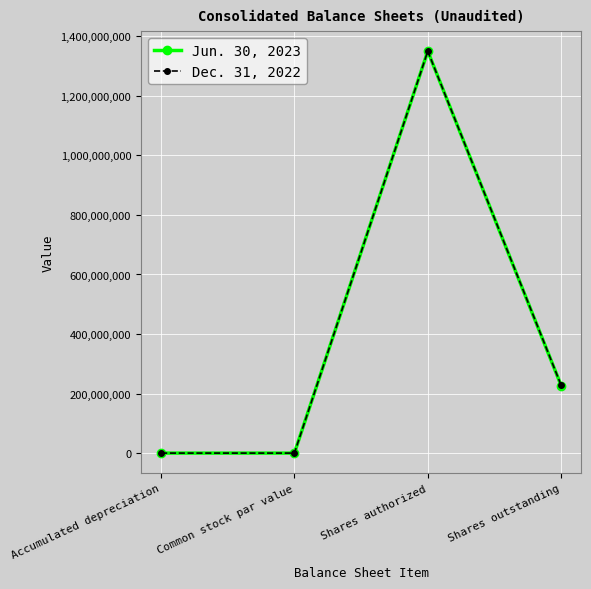

At which category is the sum across all series the highest?

Shares authorized